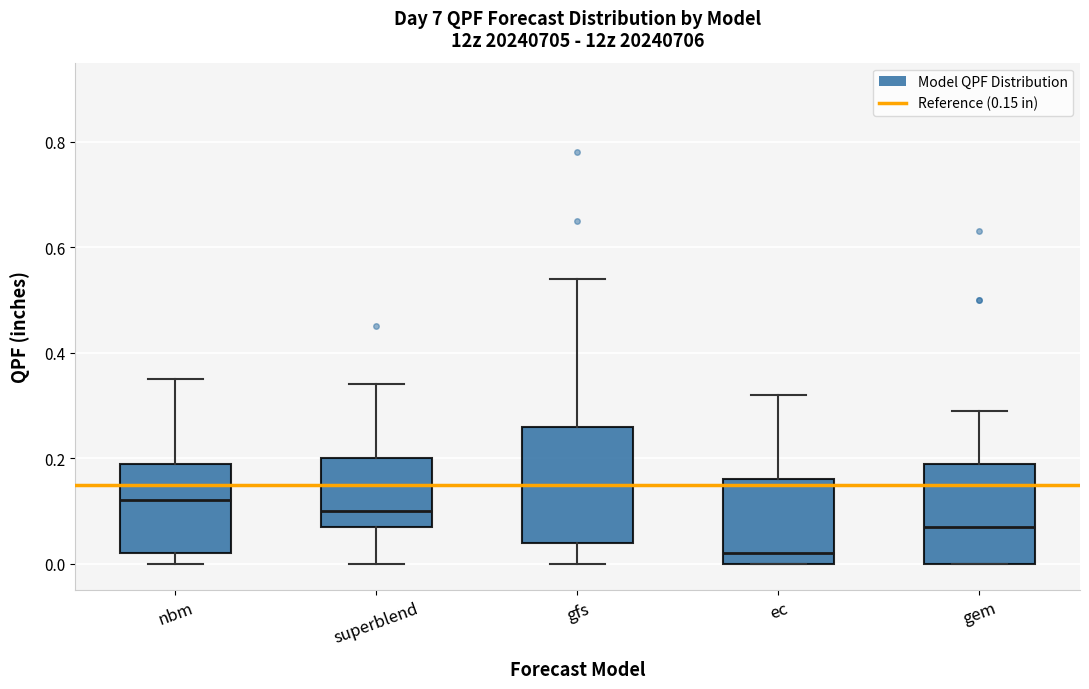

Which box is the tallest, from its lower edge to its upper edge?

gfs